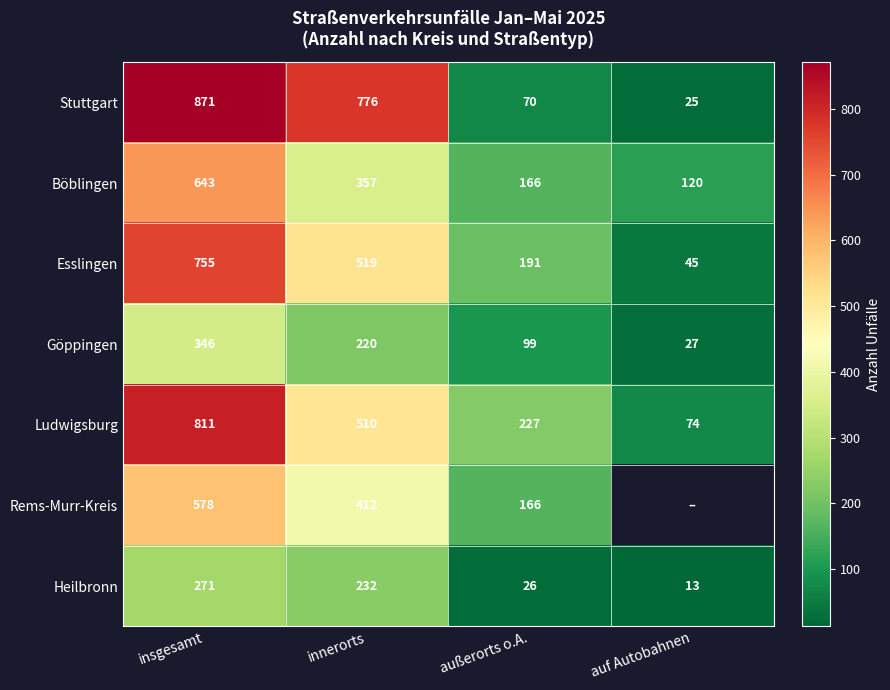

What is the difference between the Esslingen values at insgesamt and auf Autobahnen?

710